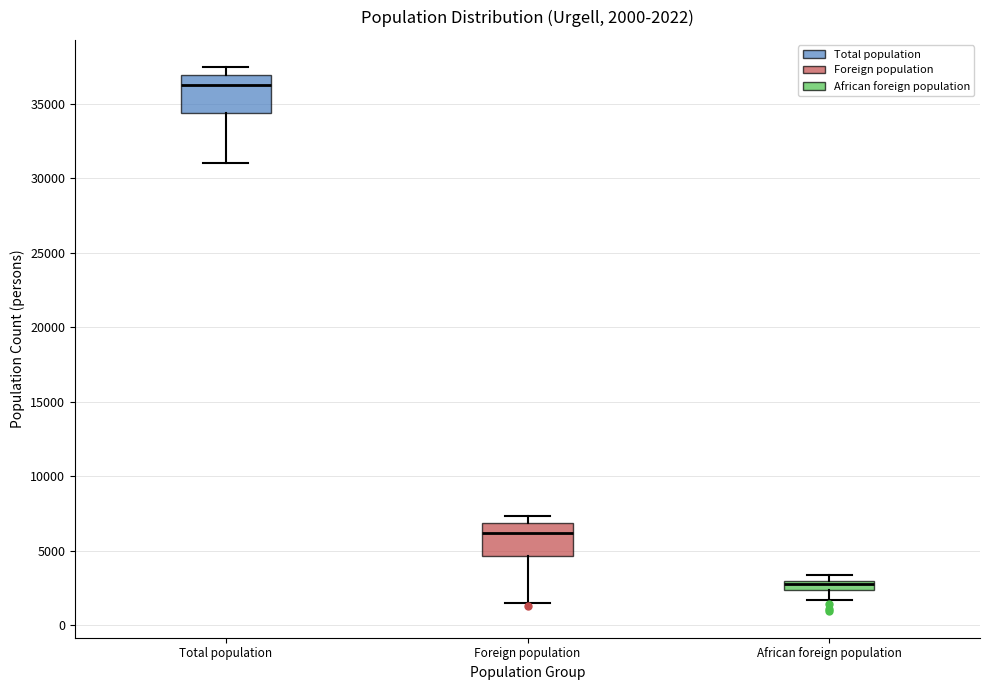

Which box's median line is the lowest?

African foreign population